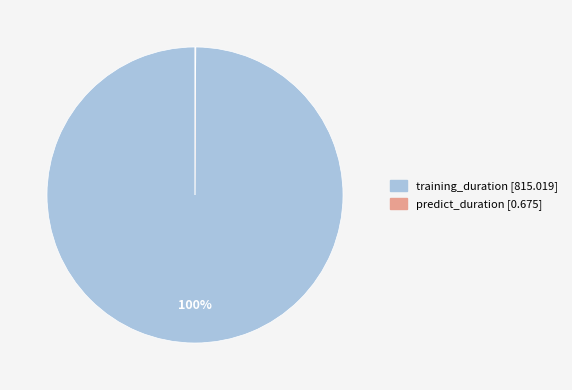

Is it true that training_duration is 100% of the pie?

True